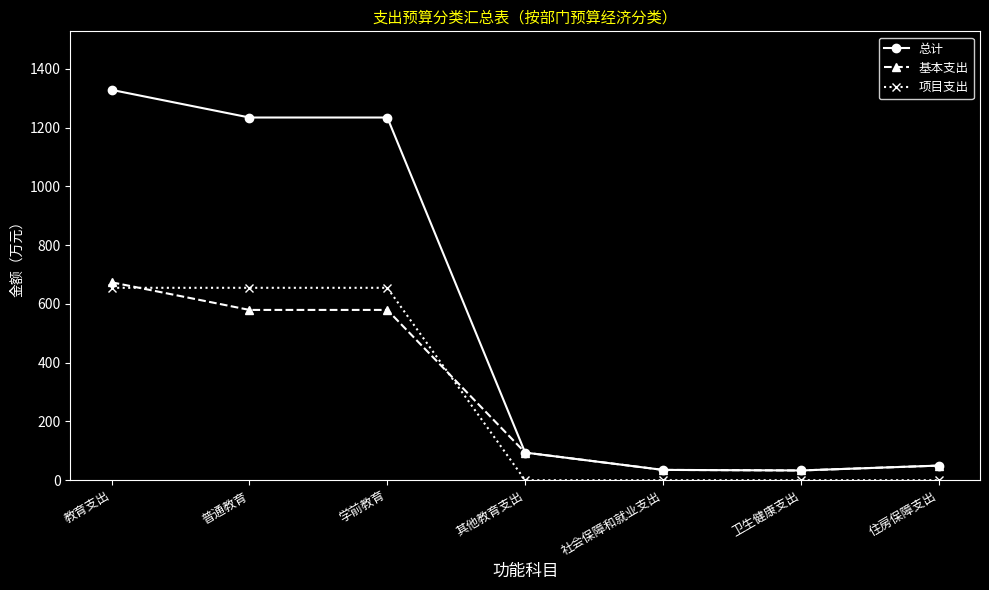

At which category is the sum across all series the highest?

教育支出